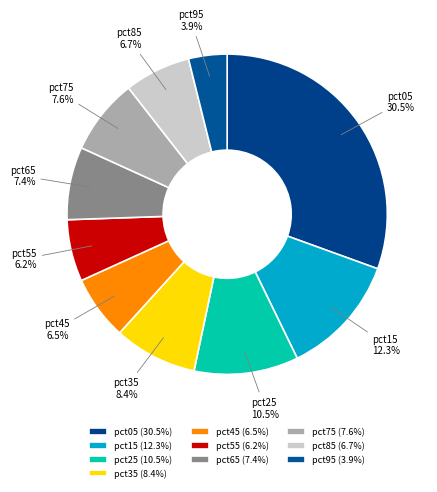

To the nearest percent, what portion does pct55 represent?

6%